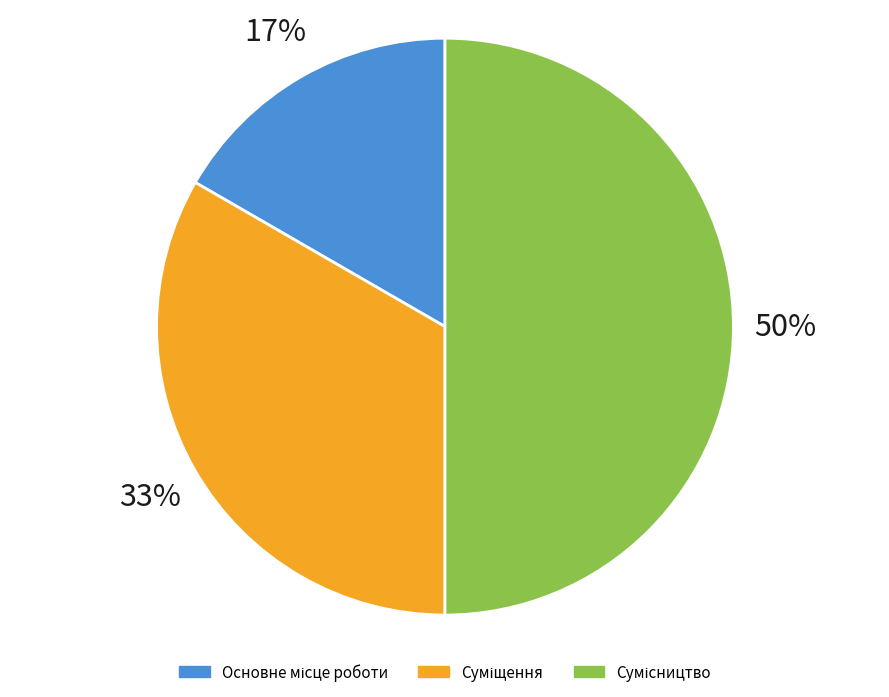

To the nearest percent, what is the difference between the largest and smallest slice percentages?

33%